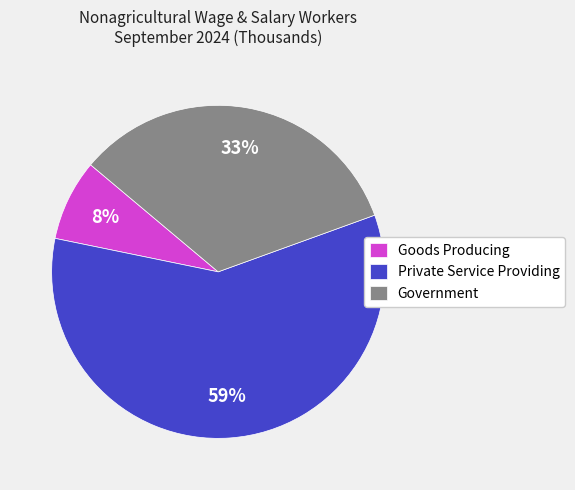

Do Goods Producing and Government together represent more than half of the pie?

No